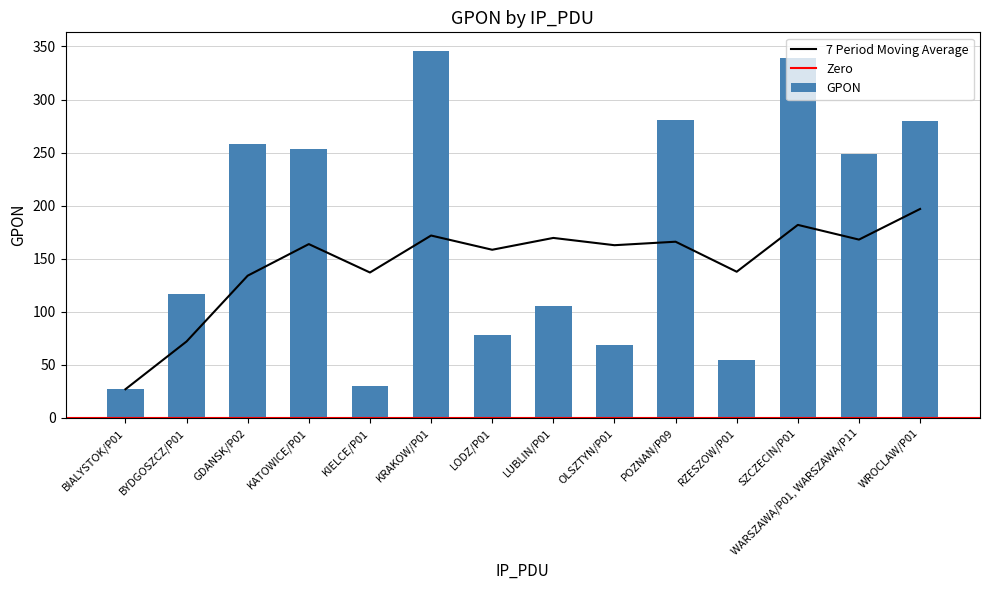

Which has a higher value, BYDGOSZCZ/P01 or KRAKOW/P01?

KRAKOW/P01